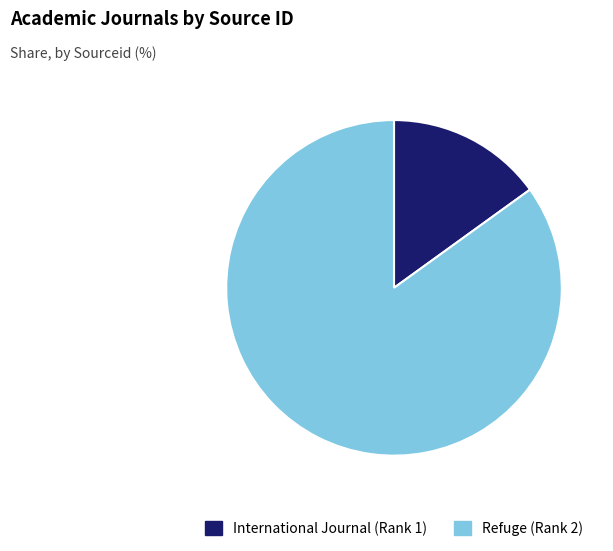

Which category has the smallest portion of the pie?

International Journal (Rank 1)